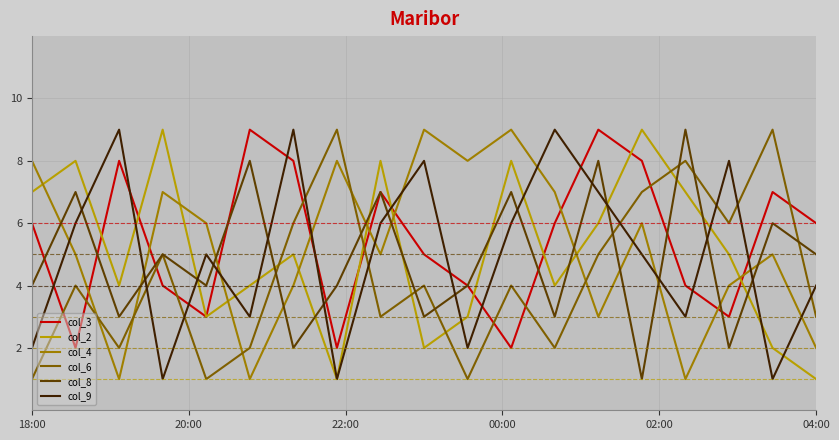

True or false: col_2 and col_6 intersect in this chart.

True